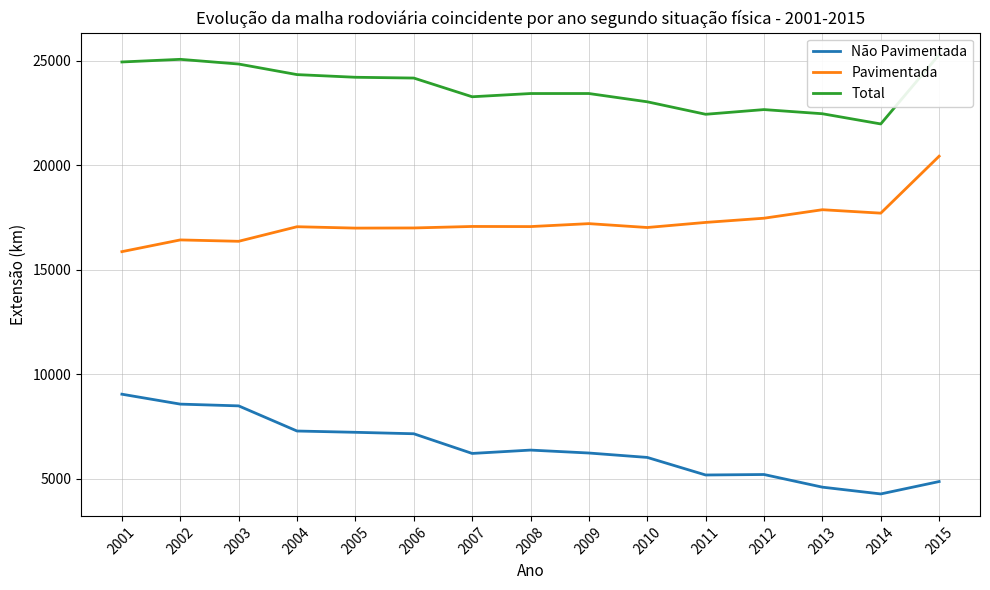

Which has a higher value, 2009 or 2002?

2002